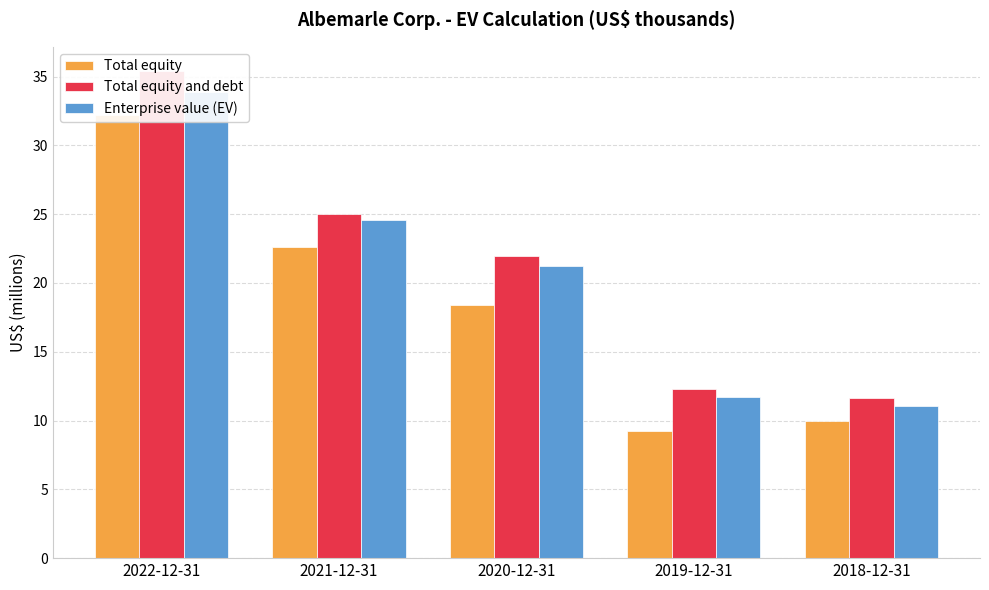

The value of Enterprise value (EV) at 2022-12-31 is 17.7. True or false?

False